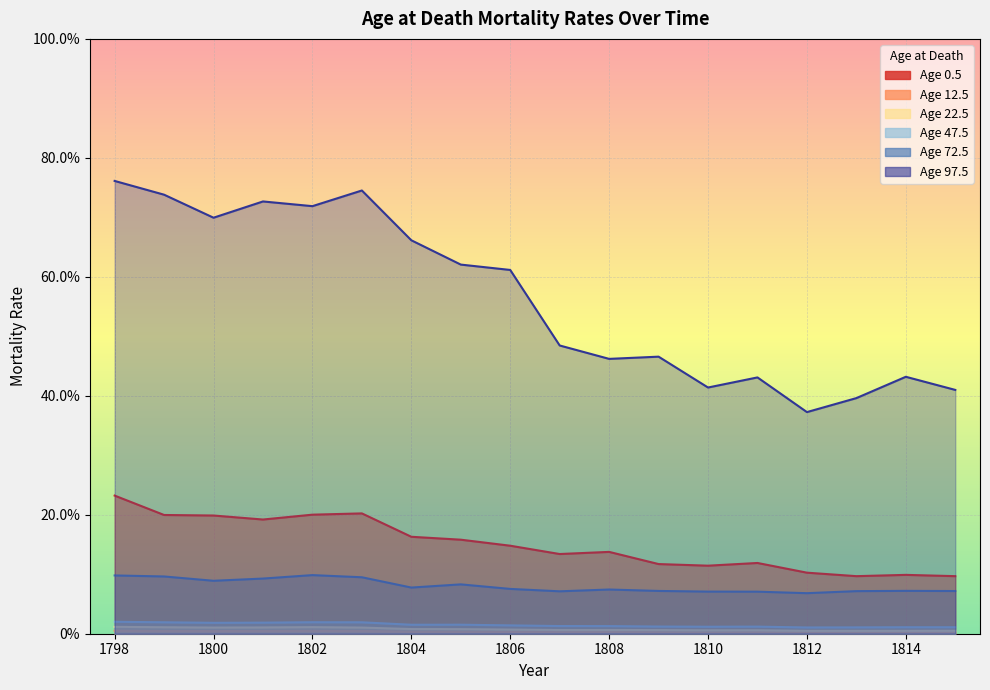

The value of 47.5 at 1812 is 0.0. True or false?

False